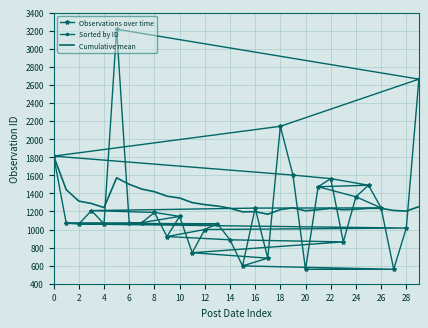

Reading left to right, list all the values displayed in this chart.

Observations over time: 1812.0	1069.0	1061.0	1209.0	1063.0	3216.0	1070.0	1076.0	1189.0	922.0	1145.0	743.0	1000.0	1064.0	886.0	597.0	1237.0	683.0	2142.0	1602.0	559.0	1473.0	1563.0	863.0	1362.0	1490.0	1239.0	560.0	1016.0	2664.0
Sorted by ID: 559.0	560.0	597.0	683.0	743.0	863.0	886.0	922.0	1000.0	1016.0	1061.0	1063.0	1064.0	1069.0	1070.0	1076.0	1145.0	1189.0	1209.0	1237.0	1239.0	1362.0	1473.0	1490.0	1563.0	1602.0	1812.0	2142.0	2664.0	3216.0
Cumulative mean: 1812.0	1440.5	1314.0	1287.8	1242.8	1571.7	1500.0	1447.0	1418.3	1368.7	1348.4	1297.9	1275.0	1259.9	1235.0	1195.1	1197.6	1169.0	1220.2	1239.3	1206.9	1219.0	1234.0	1218.5	1224.2	1234.5	1234.6	1210.5	1203.8	1252.5